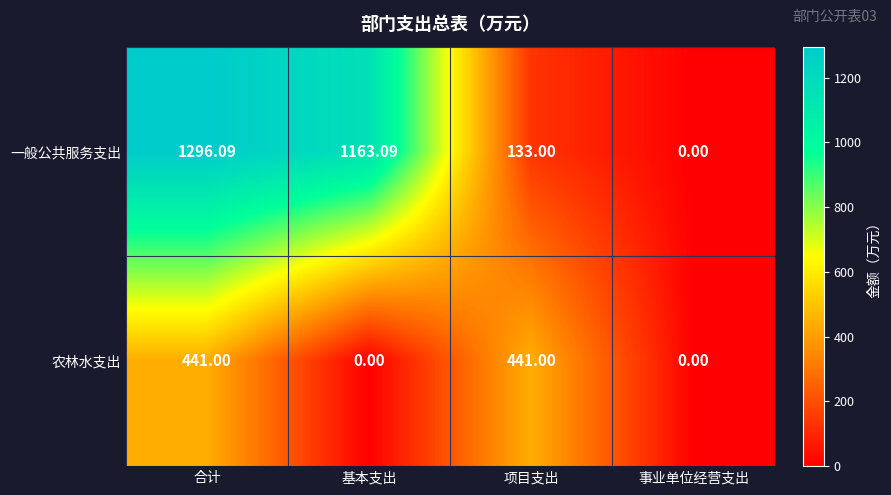

Which series has the largest total across all categories?

一般公共服务支出